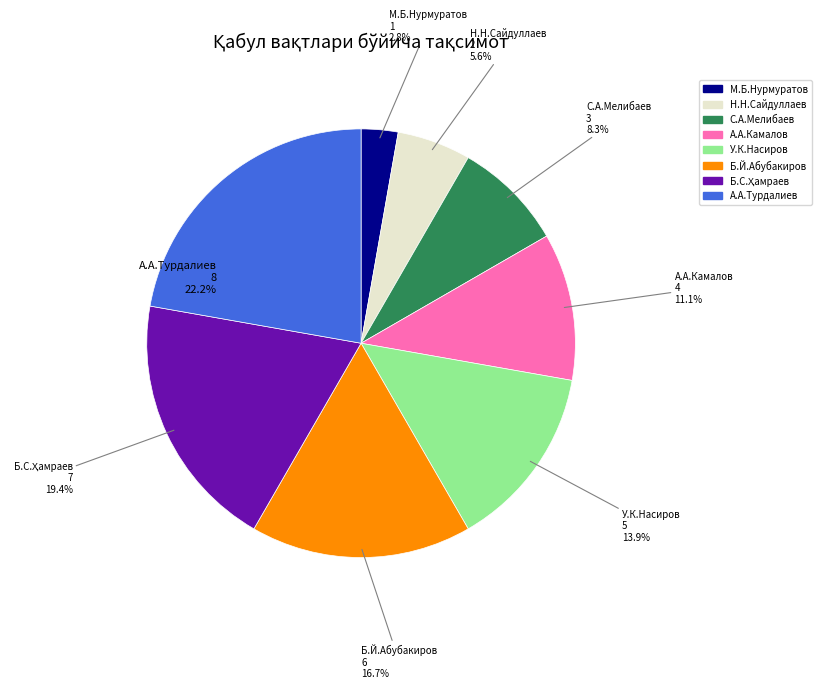

The У.К.Насиров slice represents 14% of the pie. True or false?

True